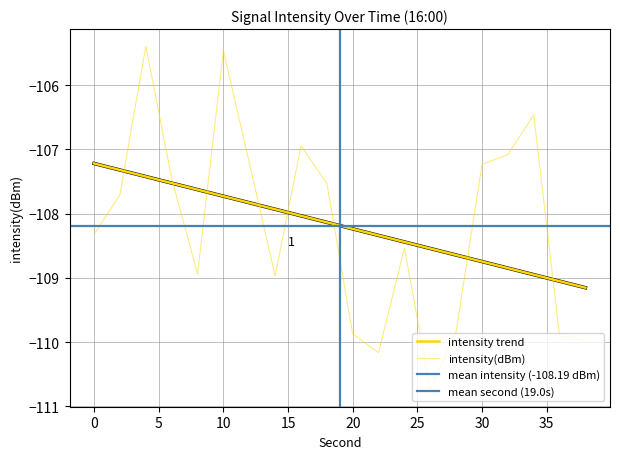

Reading right to left, what are all the values shown in this chart?

38=-110.0	36=-109.9	34=-106.5	32=-107.1	30=-107.2	28=-109.8	26=-110.7	24=-108.5	22=-110.2	20=-109.9	18=-107.5	16=-106.9	14=-109.0	12=-107.2	10=-105.5	8=-108.9	6=-107.4	4=-105.4	2=-107.7	0=-108.3